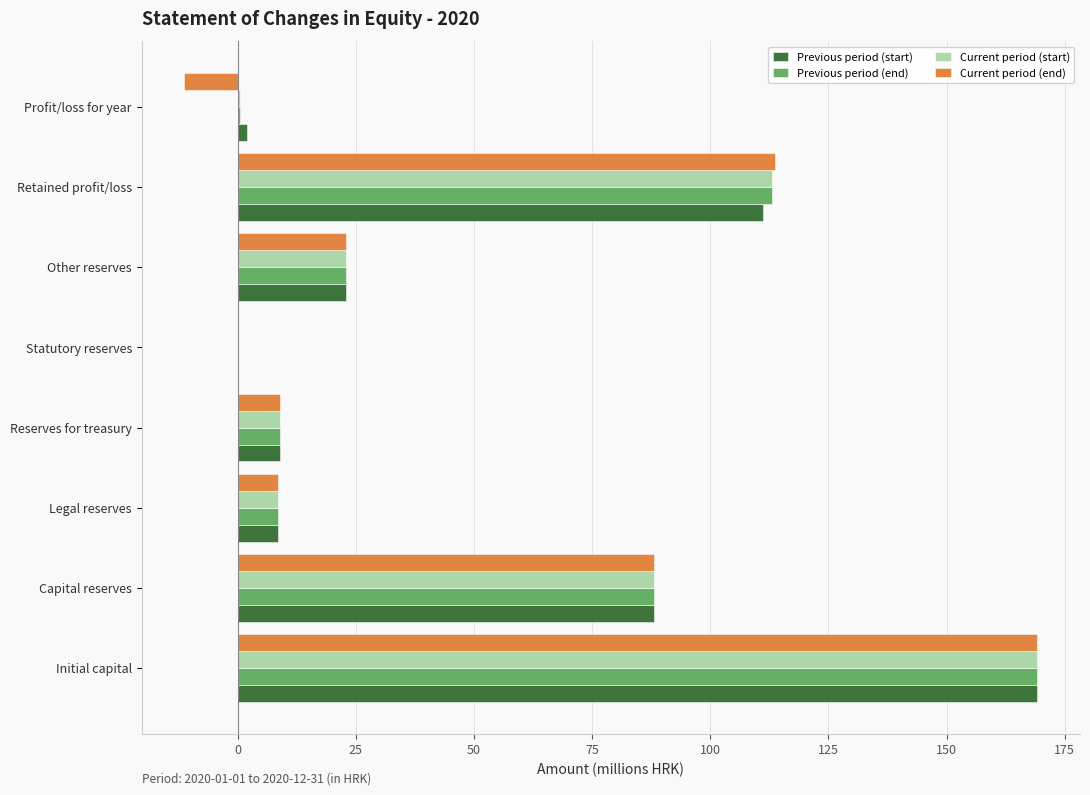

At which label does Previous period (end) reach its peak?

Initial capital